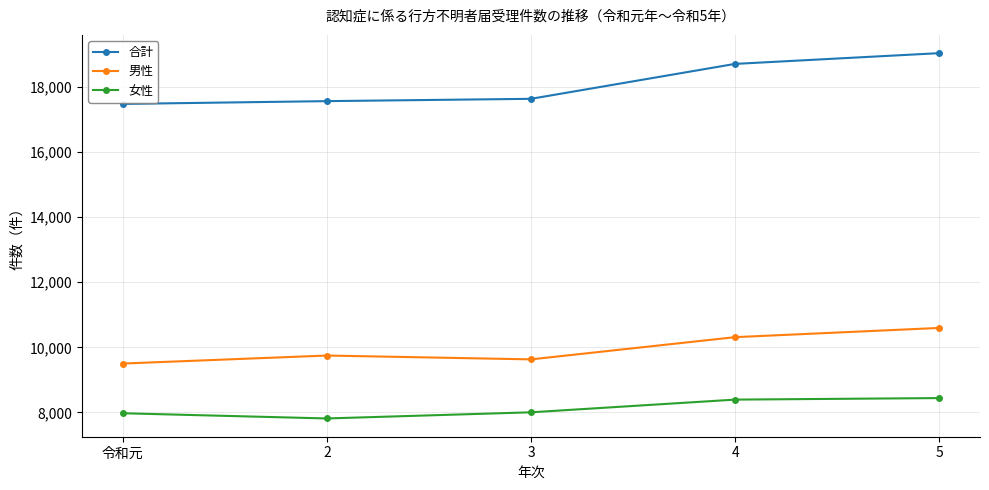

True or false: 女性 and 合計 intersect in this chart.

False